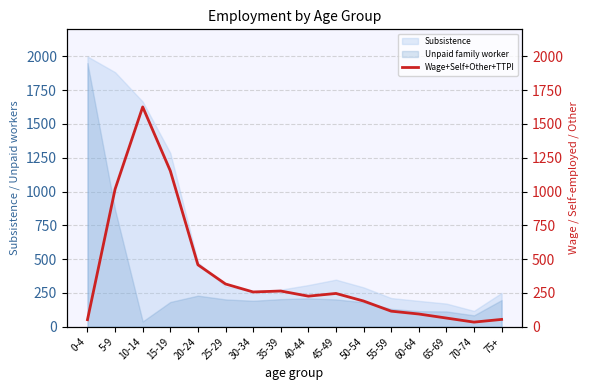

What is the minimum value for Subsistence?

117